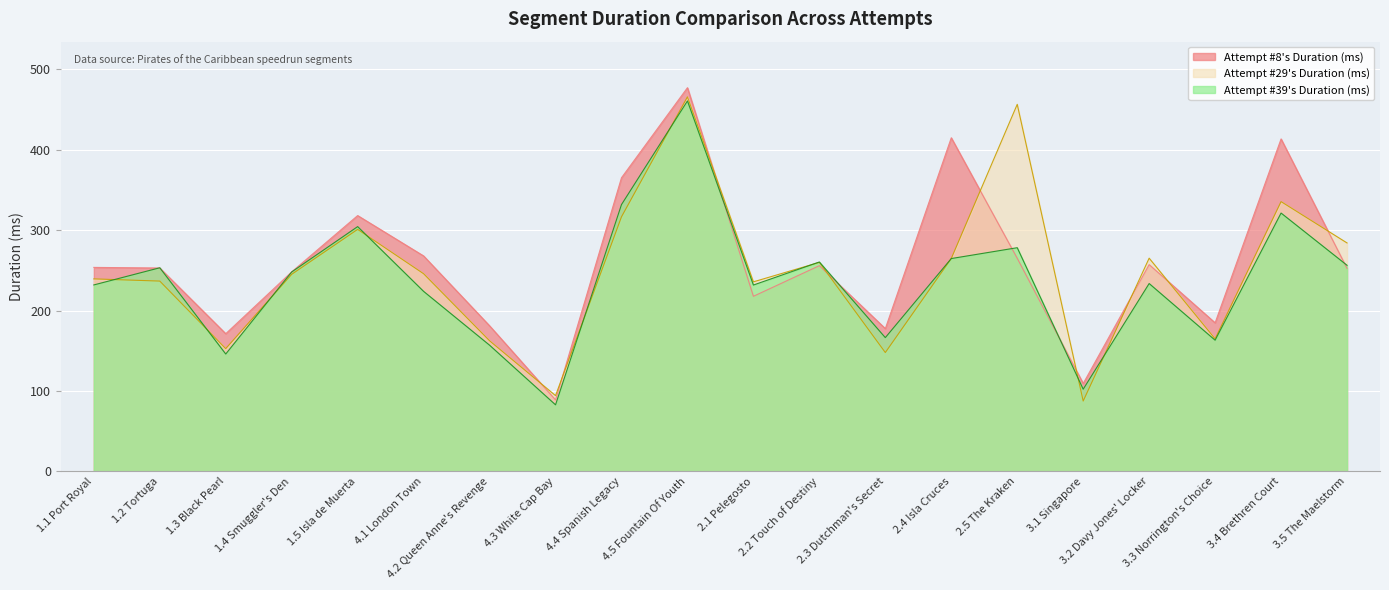

How many interior local valleys does the Attempt #39's Duration (ms) series have?

6